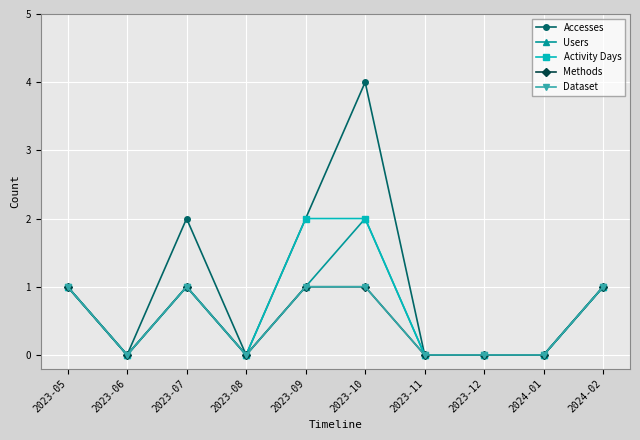

Does the chart have visible grid lines?

Yes